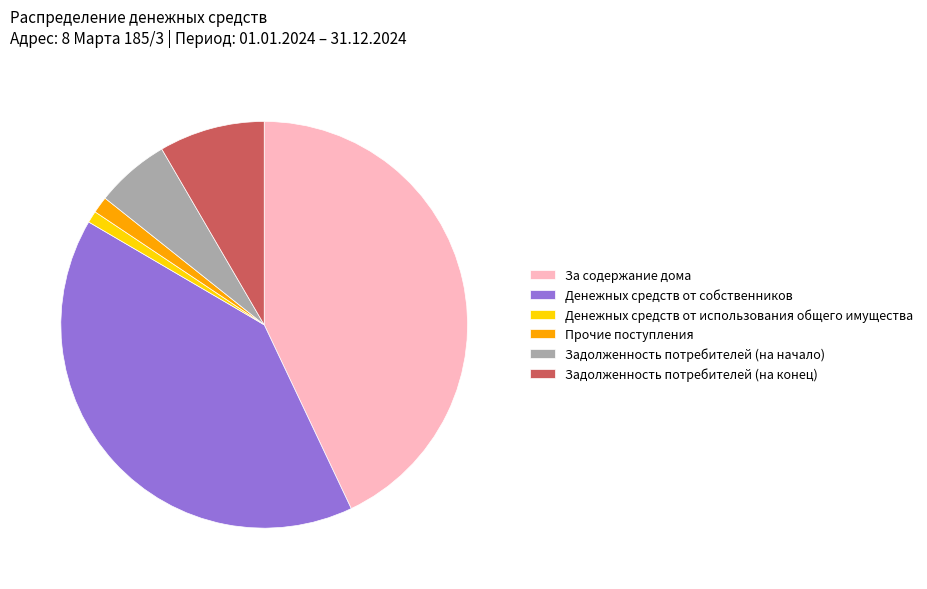

Which slice is the largest?

За содержание дома